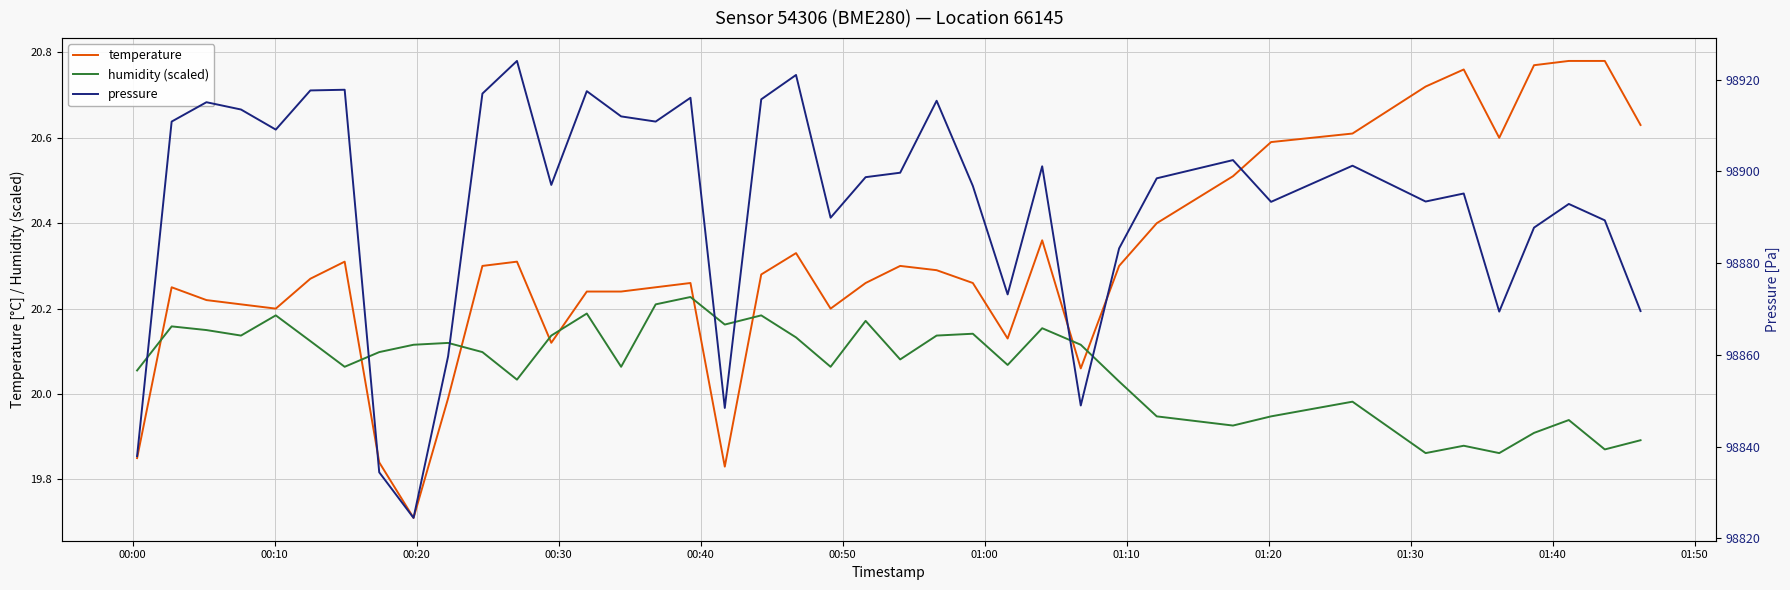

True or false: temperature and humidity (scaled) intersect in this chart.

True